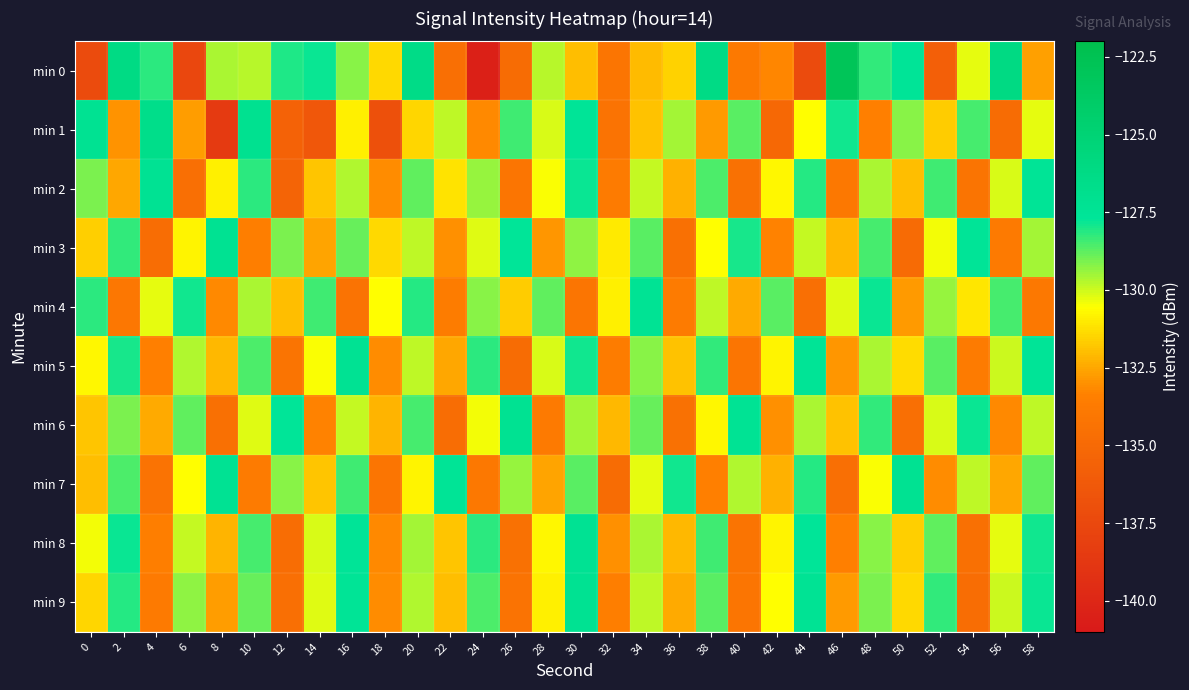

What is the total value across all series at 4?

-1314.5